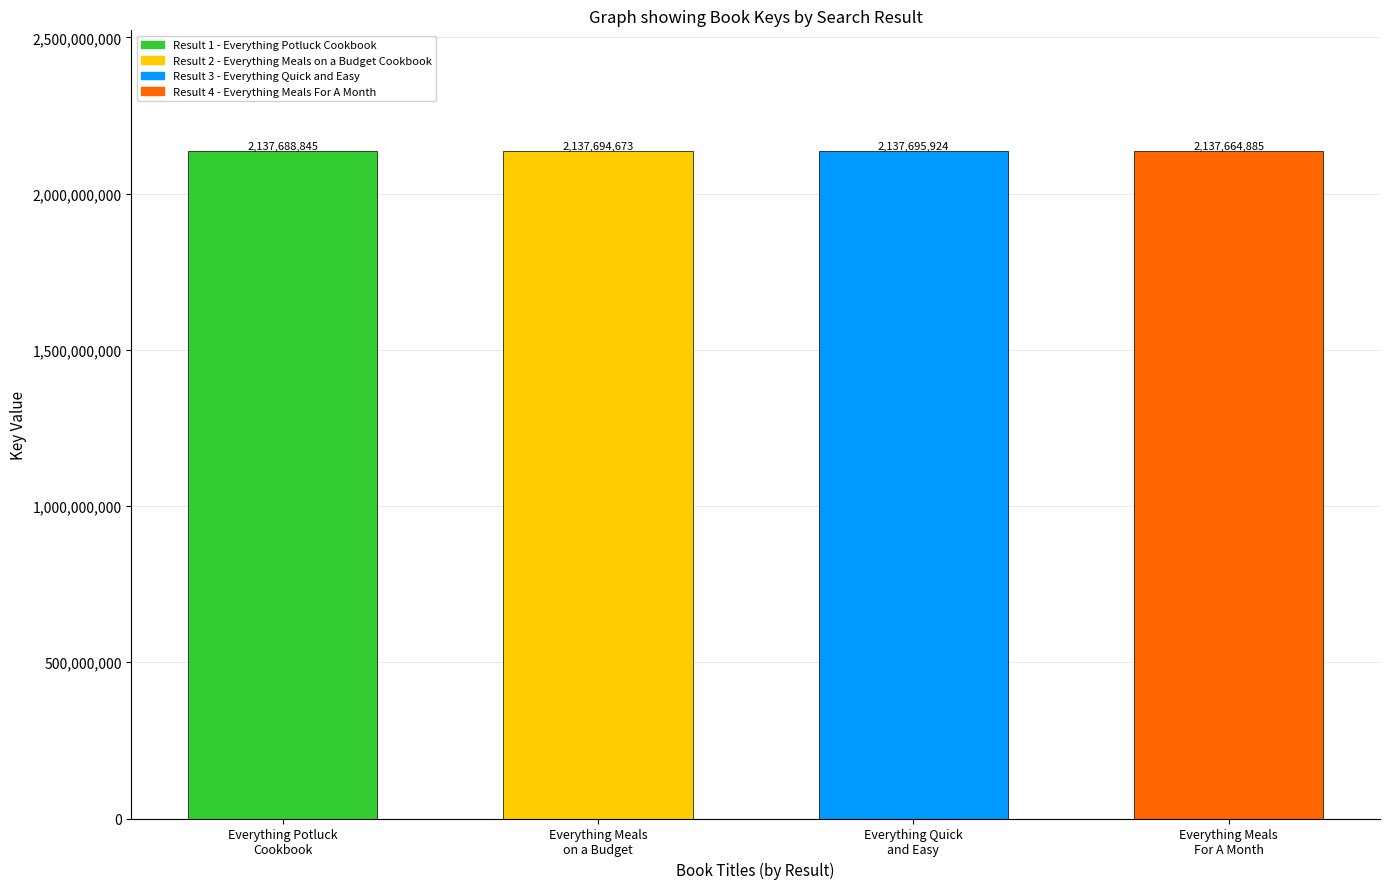

How many data points does each series have?

4